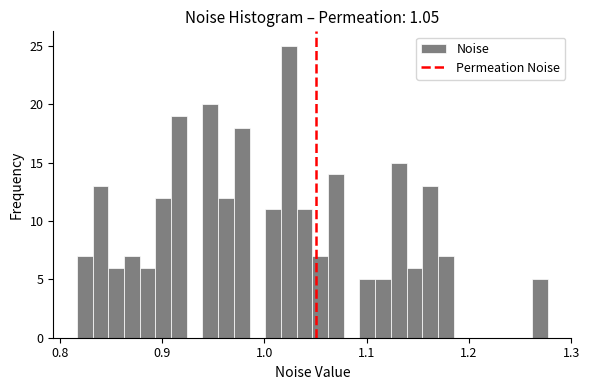

Around what value on the x-axis is the tallest bar? Give the approximate position of its centre, as read against the axis.

1.02